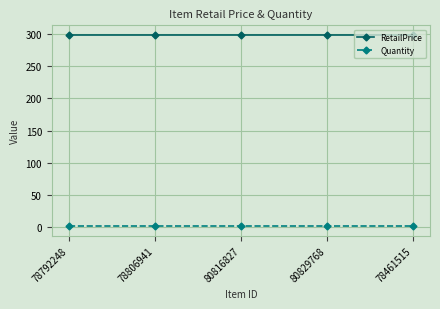

The value of RetailPrice at 78806941 is 99. True or false?

False